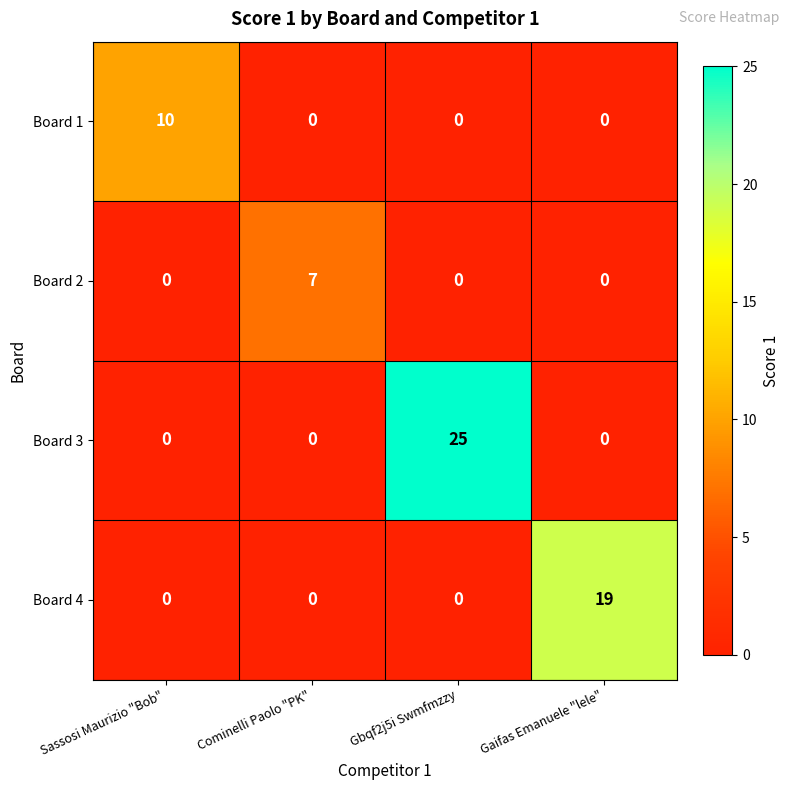

Between Gbqf2j5i Swmfmzzy and Gaifas Emanuele "lele", which series saw the biggest shift?

Board 3